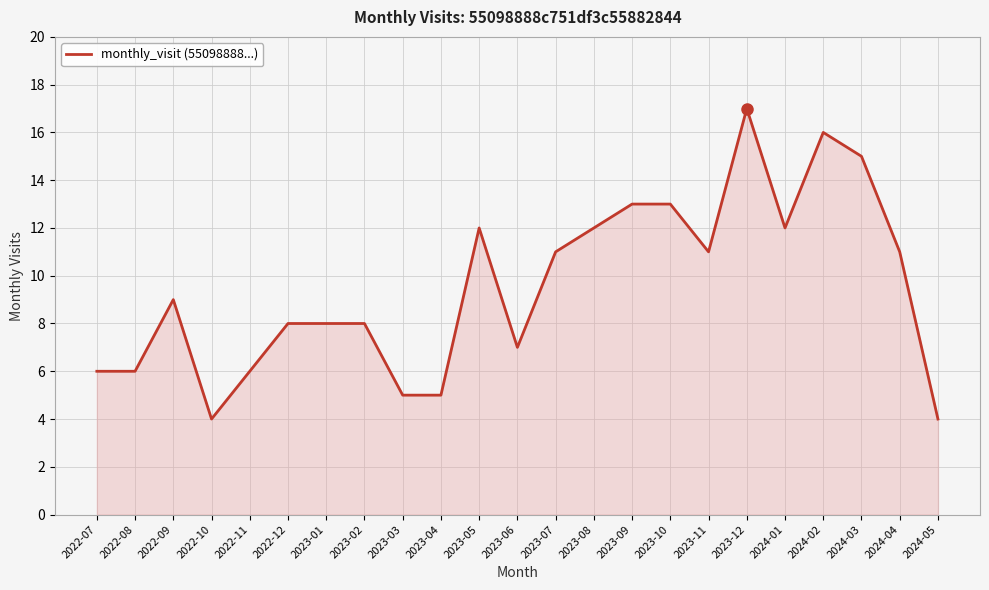

What position from the right is 2023-01?

17